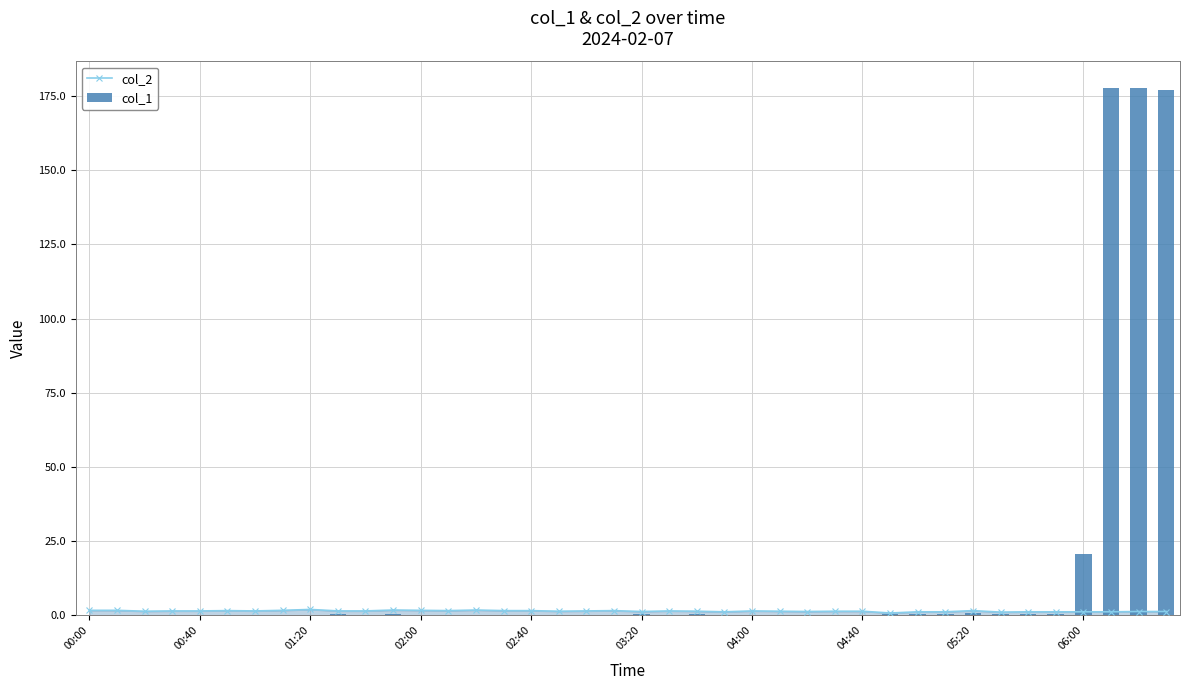

What is the smallest value displayed?

0.1